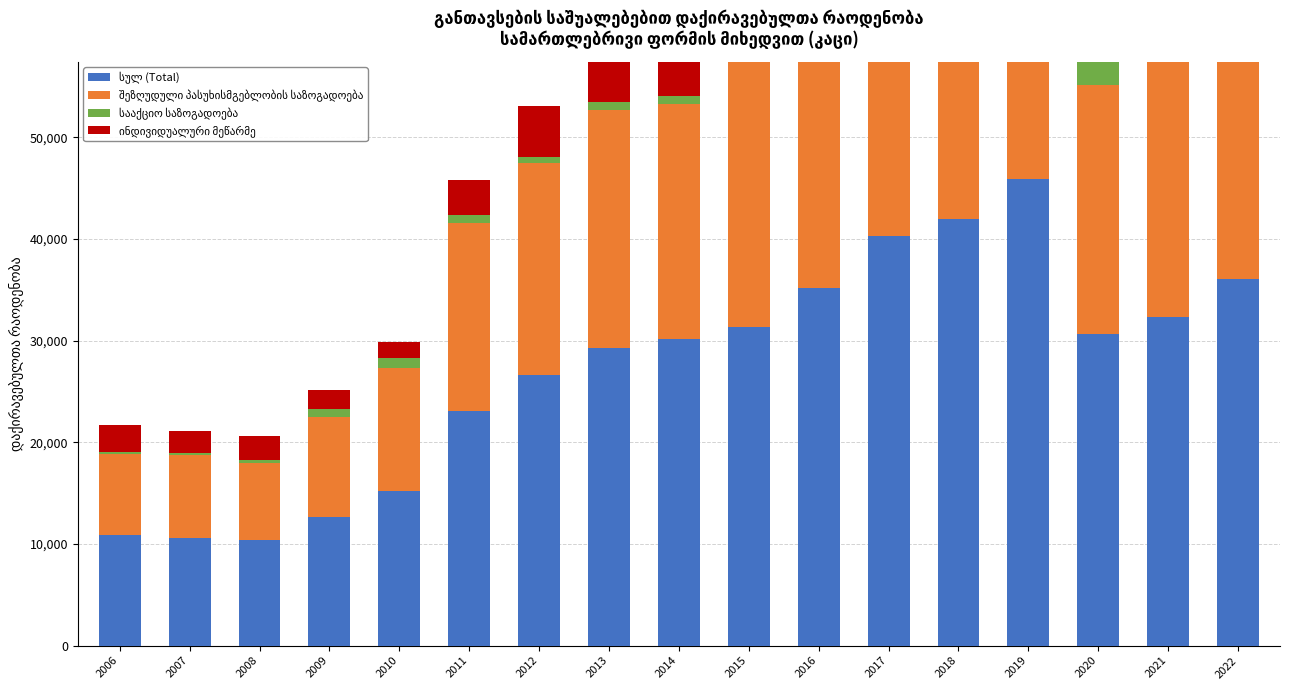

What is the greatest value displayed?

45929.0